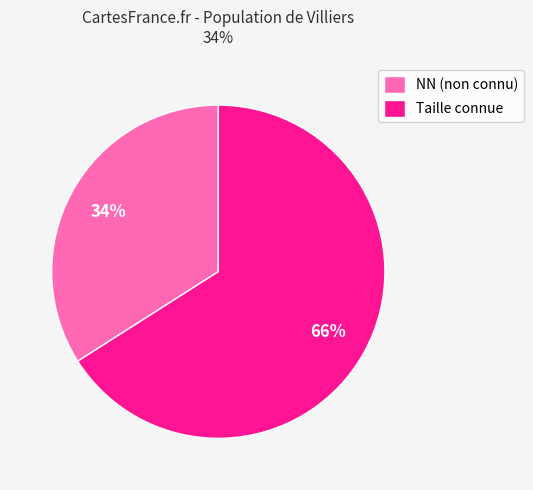

What is the majority slice?

Taille connue